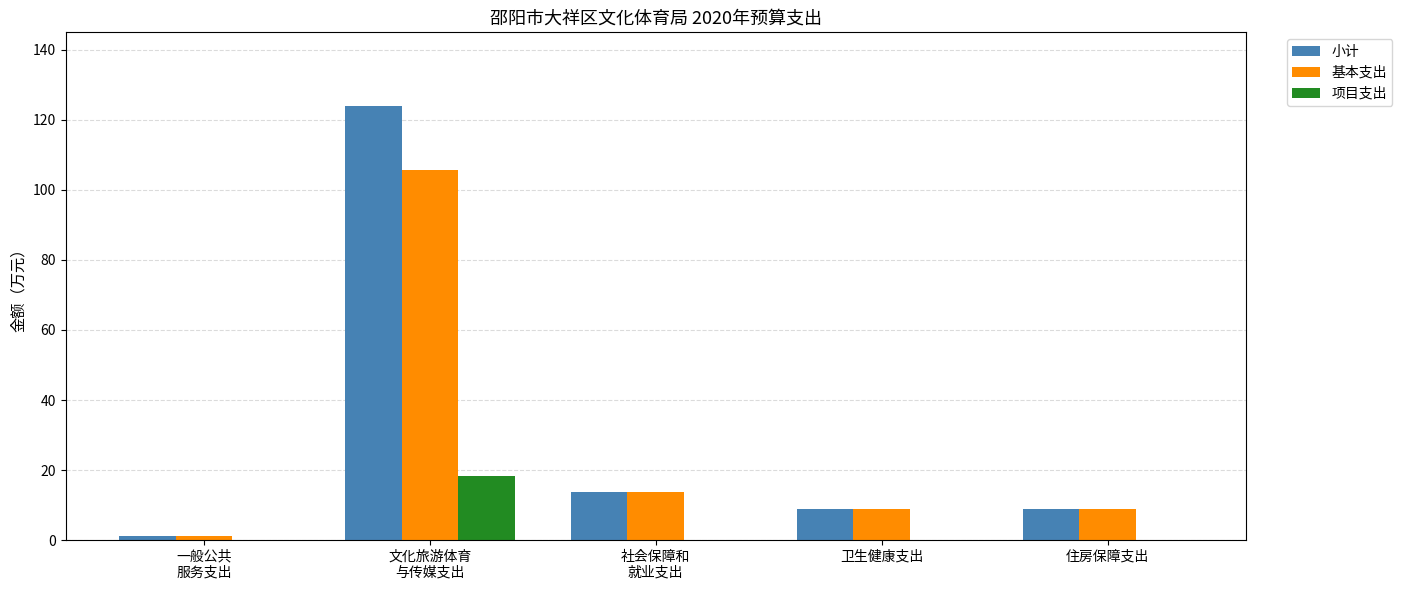

What is the sum of the 小计 values at 住房保障支出 and 卫生健康支出?

17.8